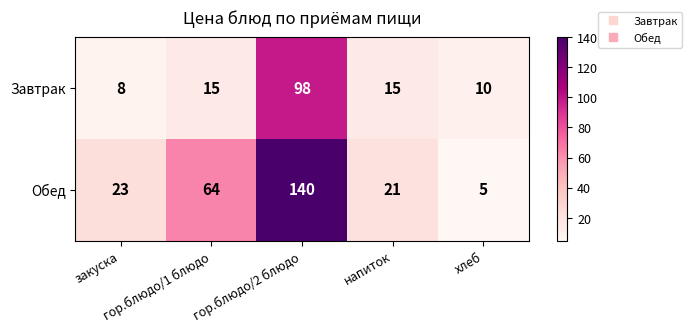

What is the greatest value displayed?

140